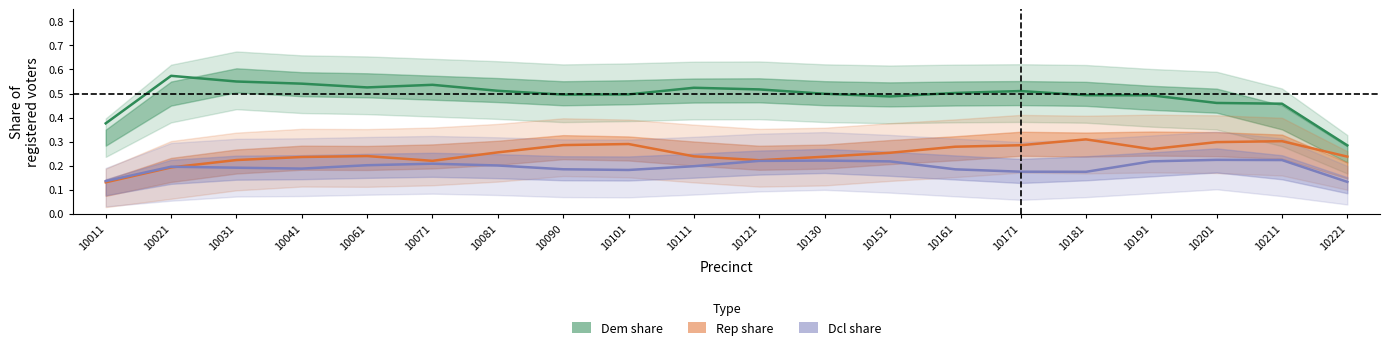

Reading left to right, what are all the values shown in this chart?

Dem share: 0.4	0.6	0.6	0.5	0.5	0.5	0.5	0.5	0.5	0.5	0.5	0.5	0.5	0.5	0.5	0.5	0.5	0.5	0.5	0.3
Rep share: 0.1	0.2	0.2	0.2	0.2	0.2	0.3	0.3	0.3	0.2	0.2	0.2	0.3	0.3	0.3	0.3	0.3	0.3	0.3	0.2
Dcl share: 0.1	0.2	0.2	0.2	0.2	0.2	0.2	0.2	0.2	0.2	0.2	0.2	0.2	0.2	0.2	0.2	0.2	0.2	0.2	0.1